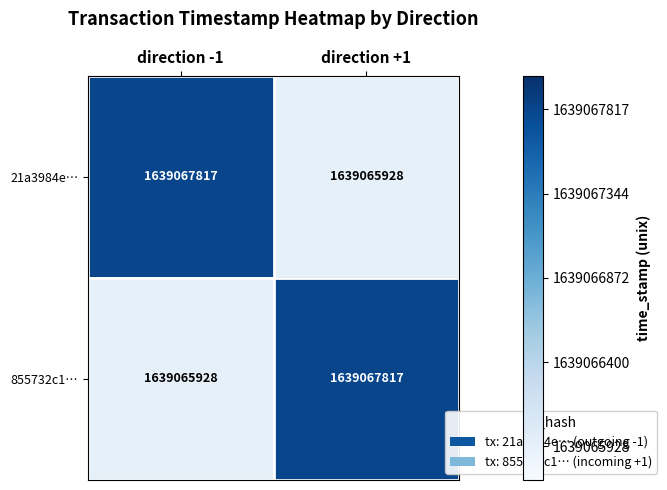

What is the difference between the highest and lowest values at direction -1?

1889